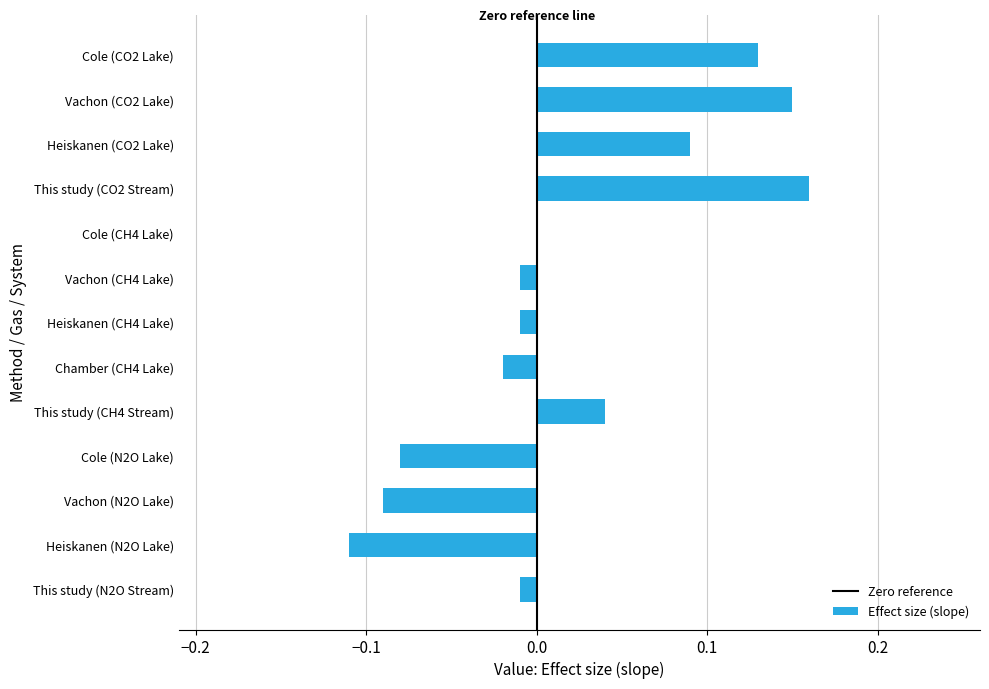

True or false: the data shows 0.0 at This study (CH4 Stream).

True